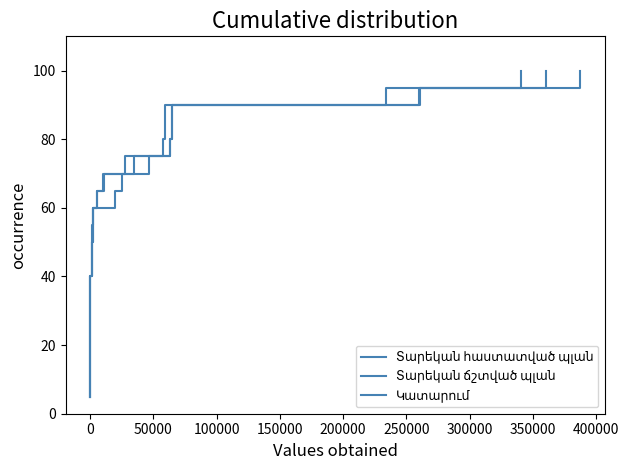

True or false: Տարեկան հաստատված պլան has more than 0 points higher than both neighbors.

False